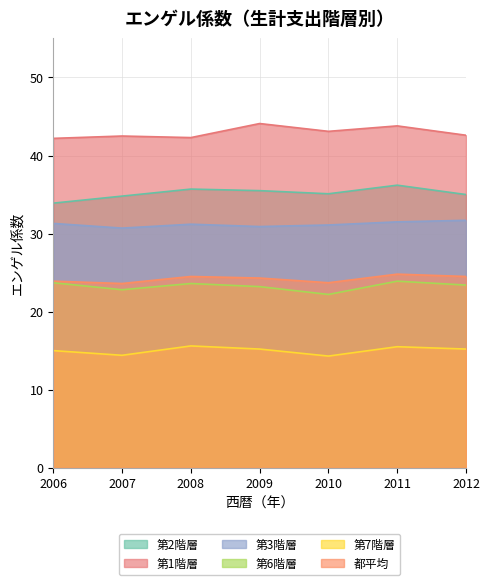

At which label is 第7階層 closest to 14?

2010